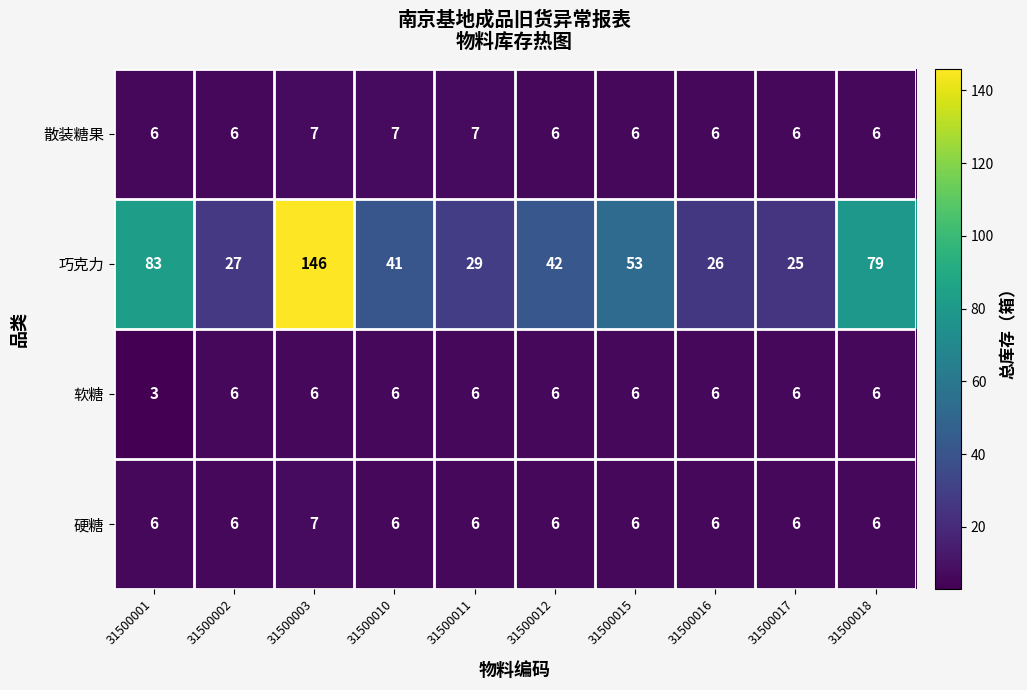

What is the total value across all series at 31500016?

44